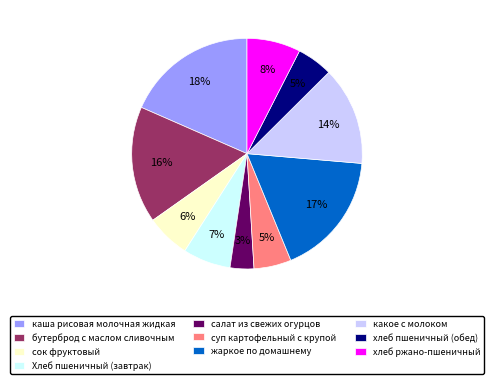

Combined, do Хлеб пшеничный (завтрак) and салат из свежих огурцов account for over 50%?

No